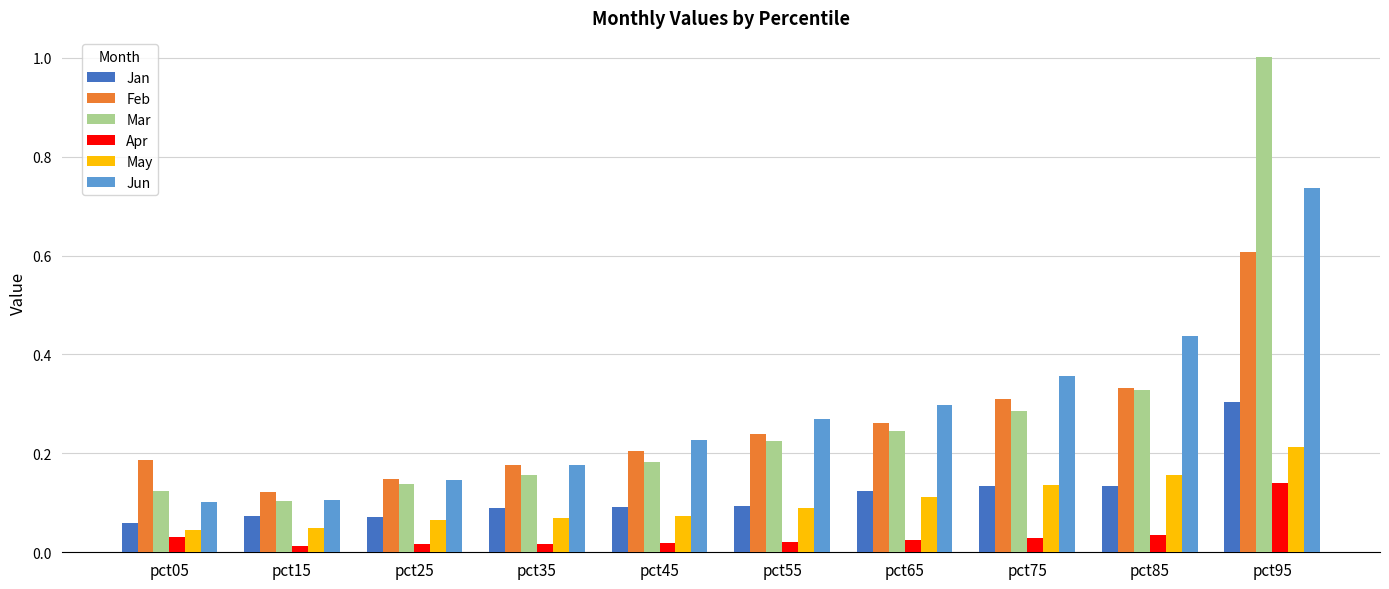

Which series has the largest range (max minus min)?

Mar